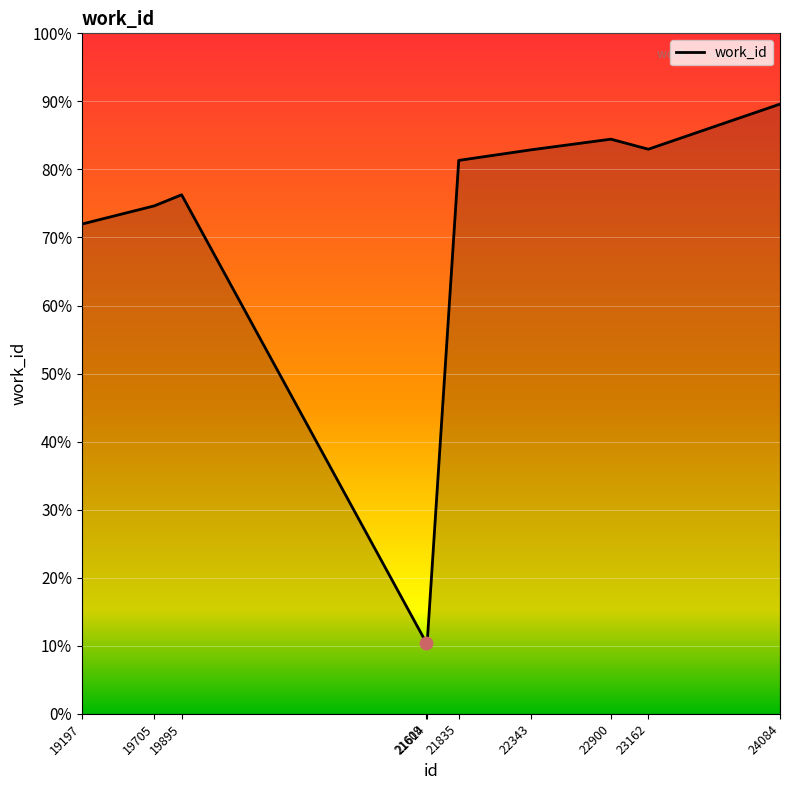

Does the chart have visible grid lines?

Yes